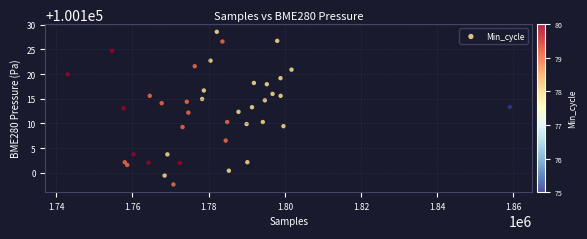

What is the range of Y values (max minus min)?

30.9